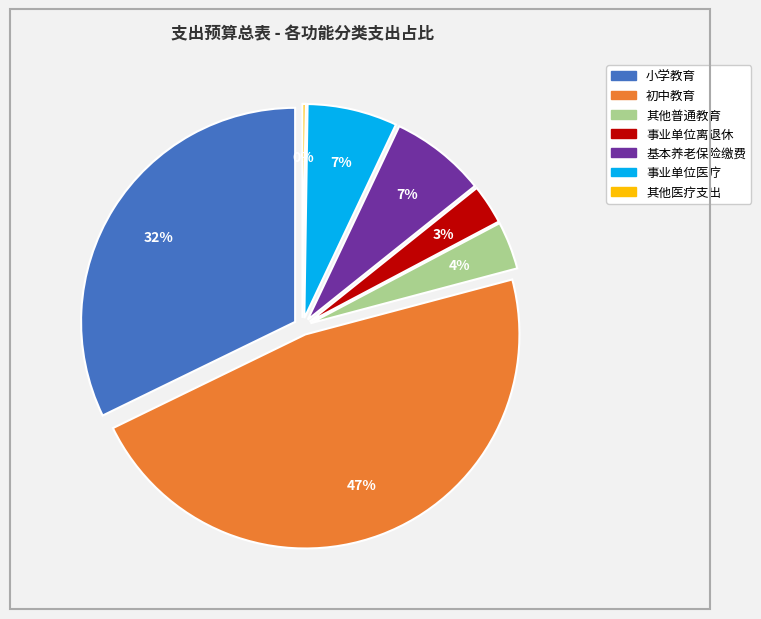

Is it true that 2080502-事业单位离退休 is 3% of the pie?

True